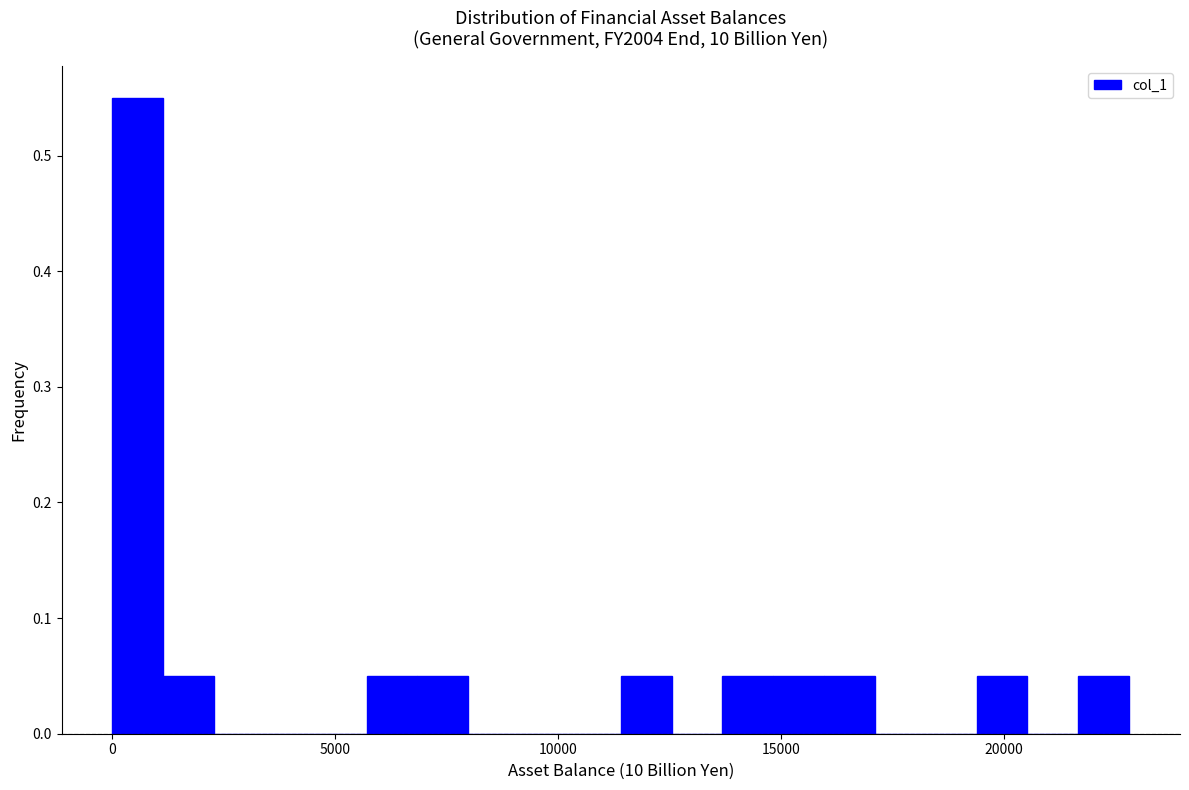

Read against the x-axis, roughly where is the centre of the tallest bar?

500